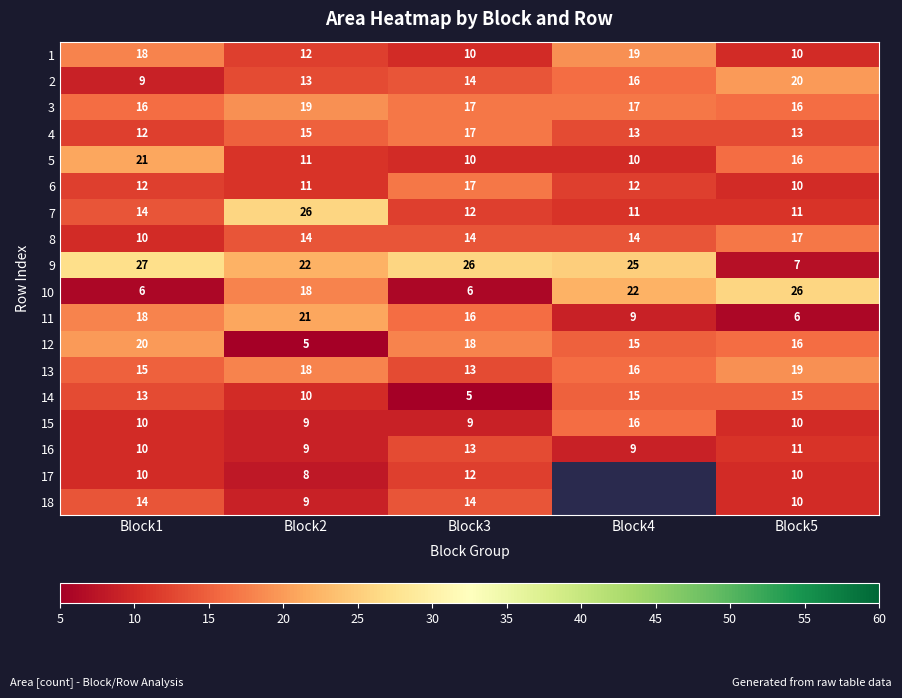

List the labels in order of 2 value, largest first.

Block5, Block4, Block3, Block2, Block1